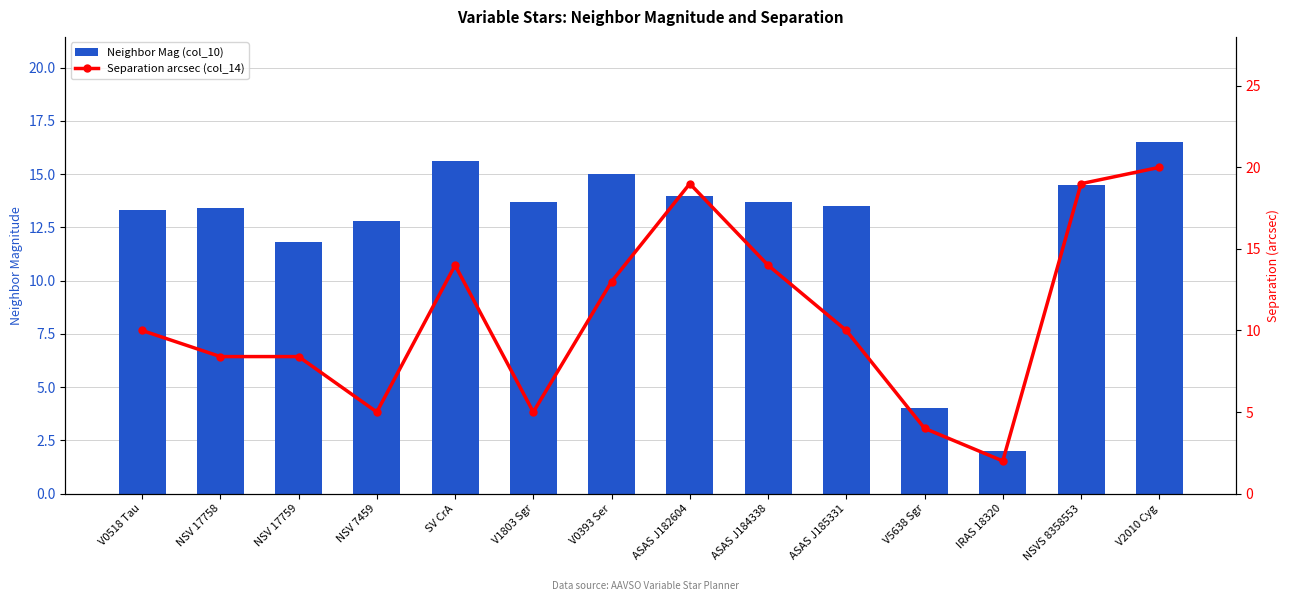

What position from the left is NSV 7459?

4